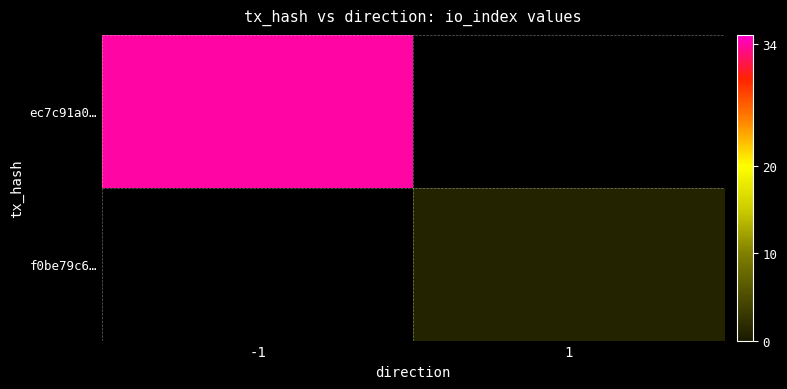

Which category has the highest value across all series?

-1